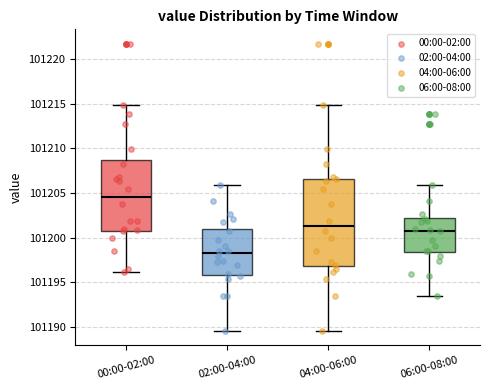

Reading left to right, transcribe this box plot: for each box, give where its median line is, the range the box spans, and where its two whiskers end, as read against the y-axis. The values are not printed on the chart, so give them approximately, as read against the axis.

00:00-02:00: median 101204.5, box 101201.0 to 101208.5, whiskers 101196.0 to 101215.0
02:00-04:00: median 101198.5, box 101196.0 to 101201.0, whiskers 101189.5 to 101206.0
04:00-06:00: median 101201.5, box 101197.0 to 101206.5, whiskers 101189.5 to 101215.0
06:00-08:00: median 101201.0, box 101198.5 to 101202.5, whiskers 101193.5 to 101206.0